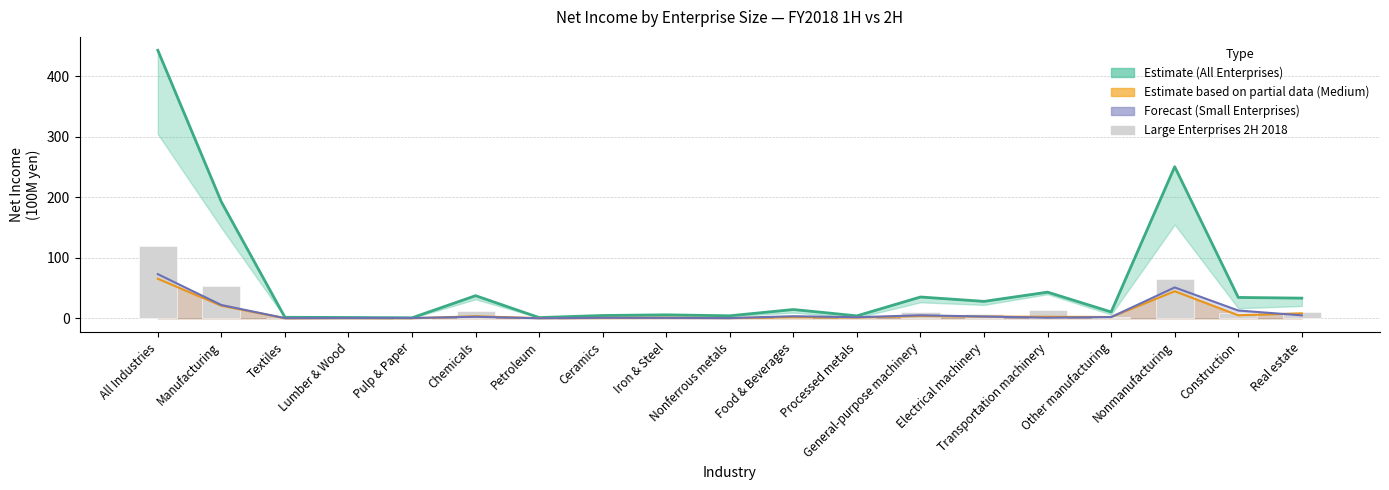

True or false: All Enterprises (1H 2018) has a value of 35.3 at General-purpose machinery.

True